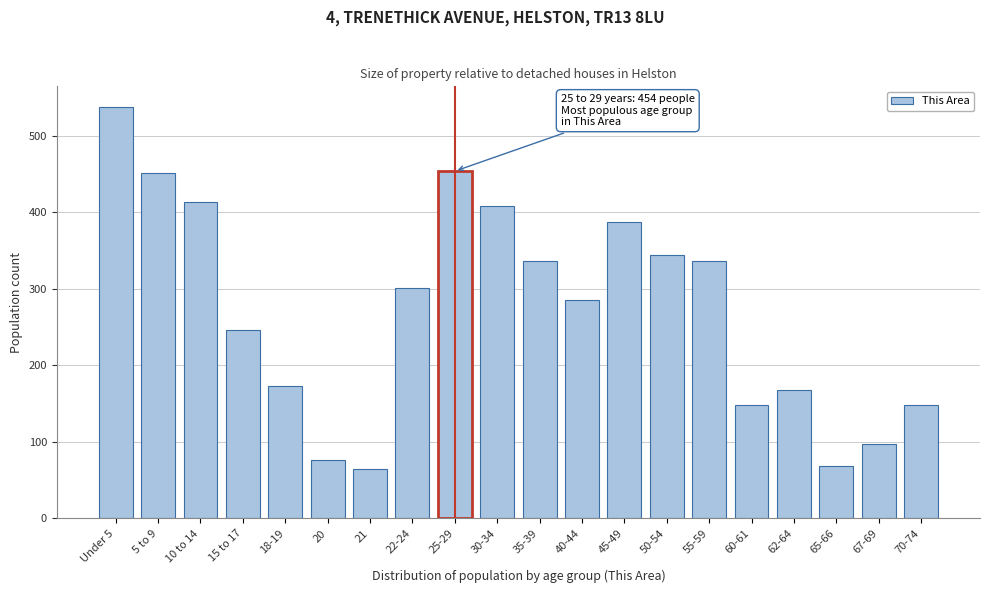

Which has a higher value, 10 to 14 or 67-69?

10 to 14